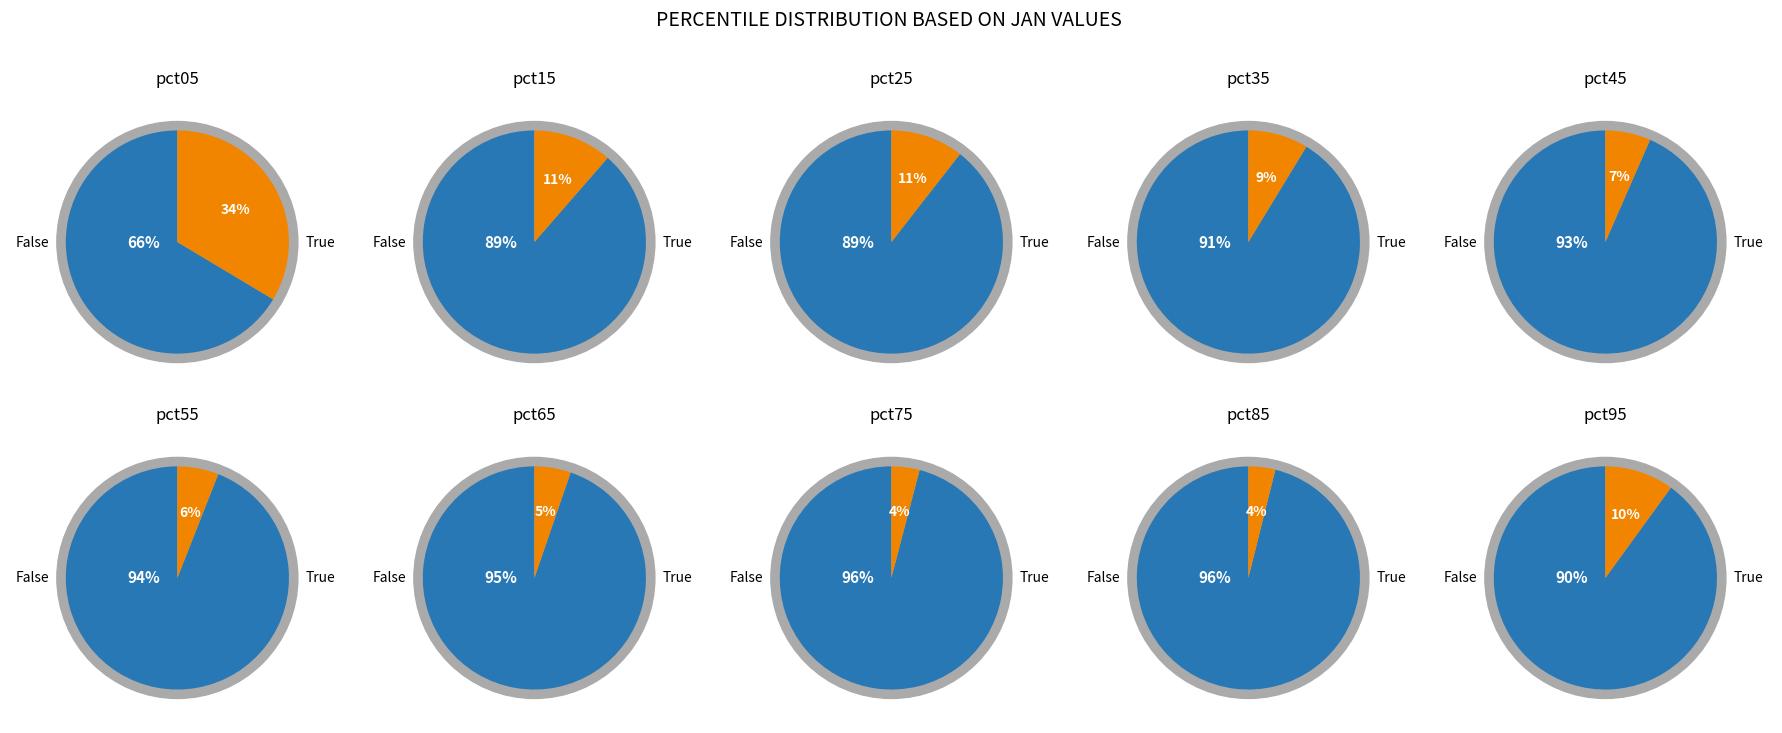

True or false: pct65 accounts for 5% of the total.

True